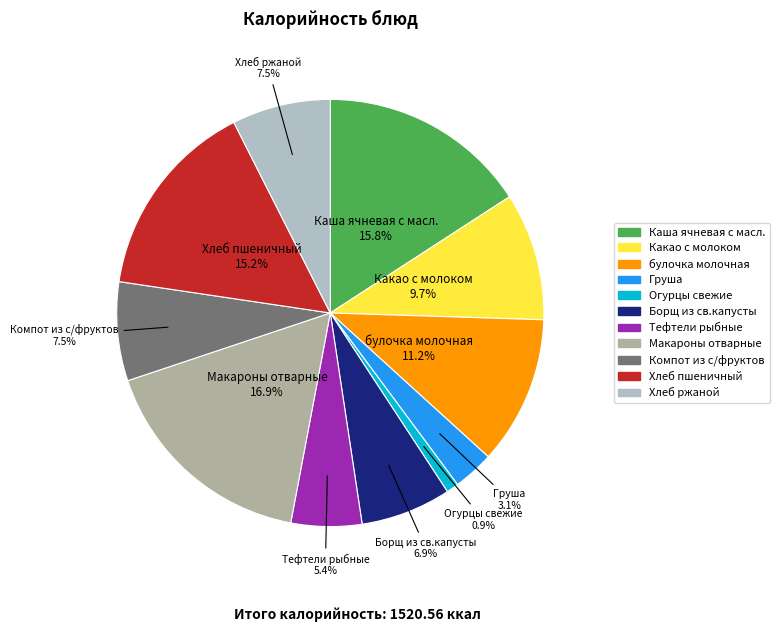

What is the total percentage of Груша and Огурцы свежие?

4.0%